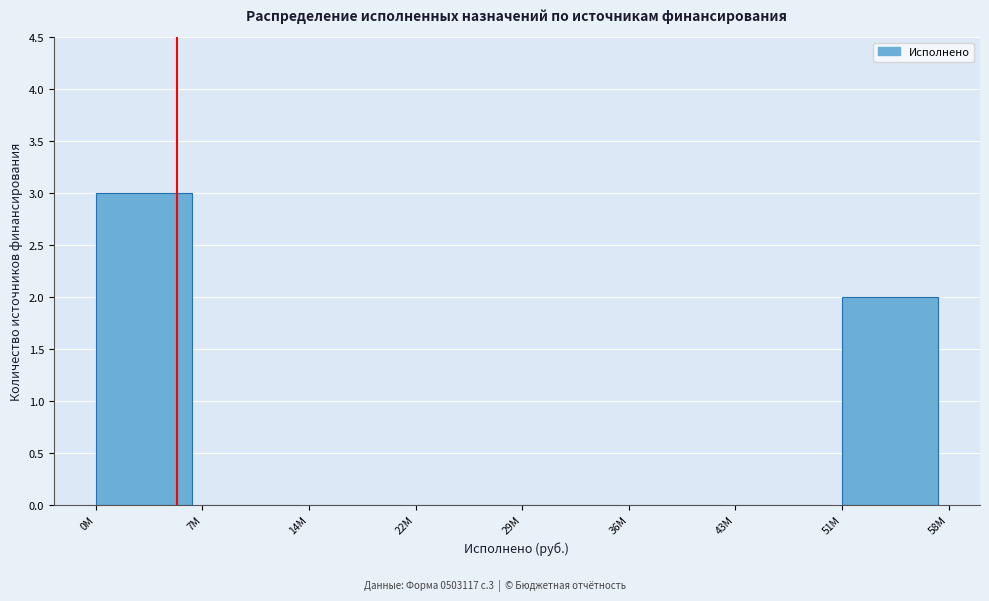

Reading left to right, extract all data points from this chart.

0M=3	7M=0	14M=0	22M=0	29M=0	36M=0	43M=0	51M=2